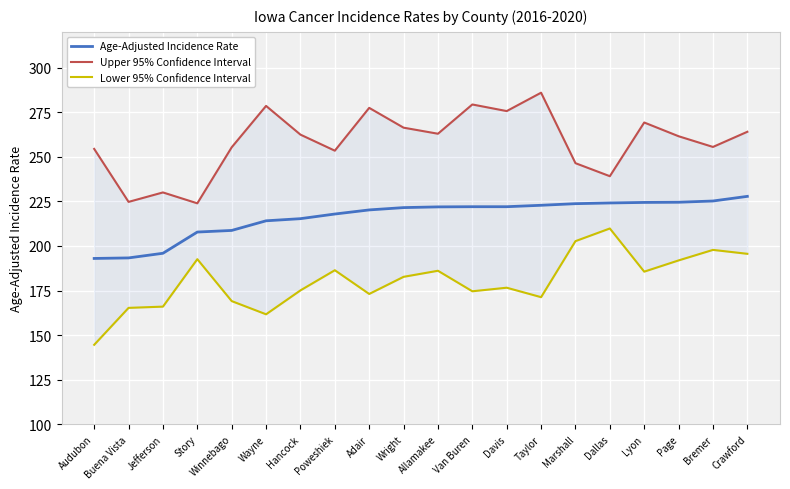

In Upper 95% Confidence Interval, how many points are higher than both neighbors (excluding endpoints)?

6